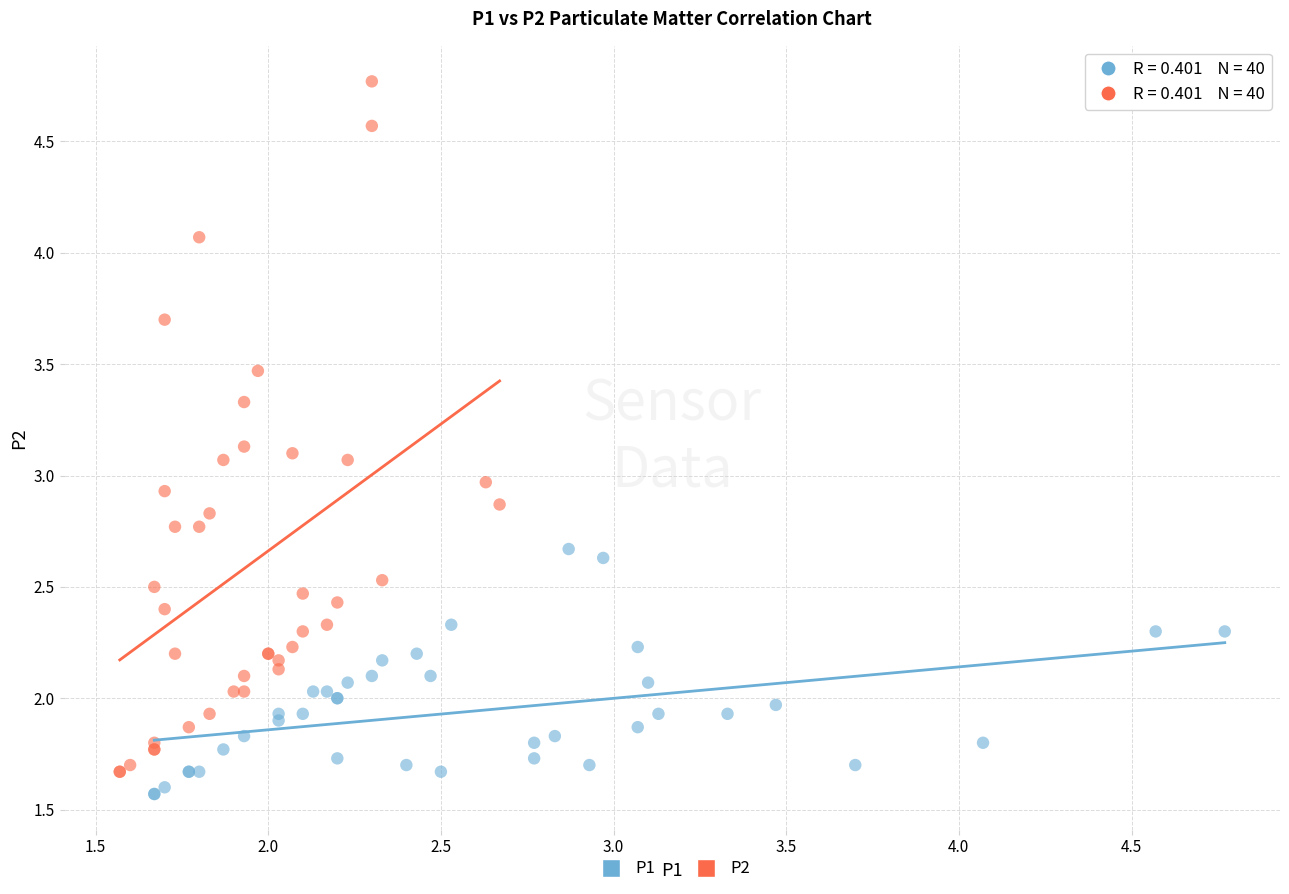

Which series contains the highest Y value?

P2